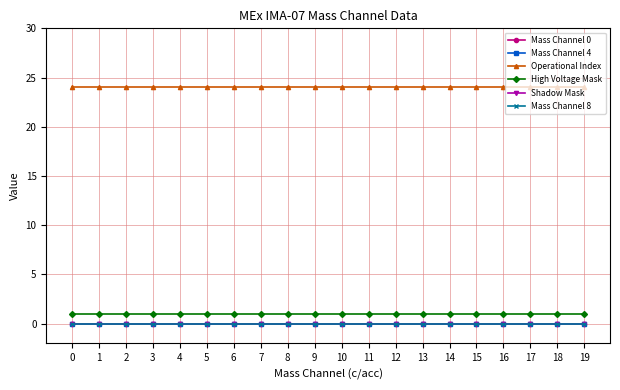

Which series has the largest range (max minus min)?

Mass Channel 0